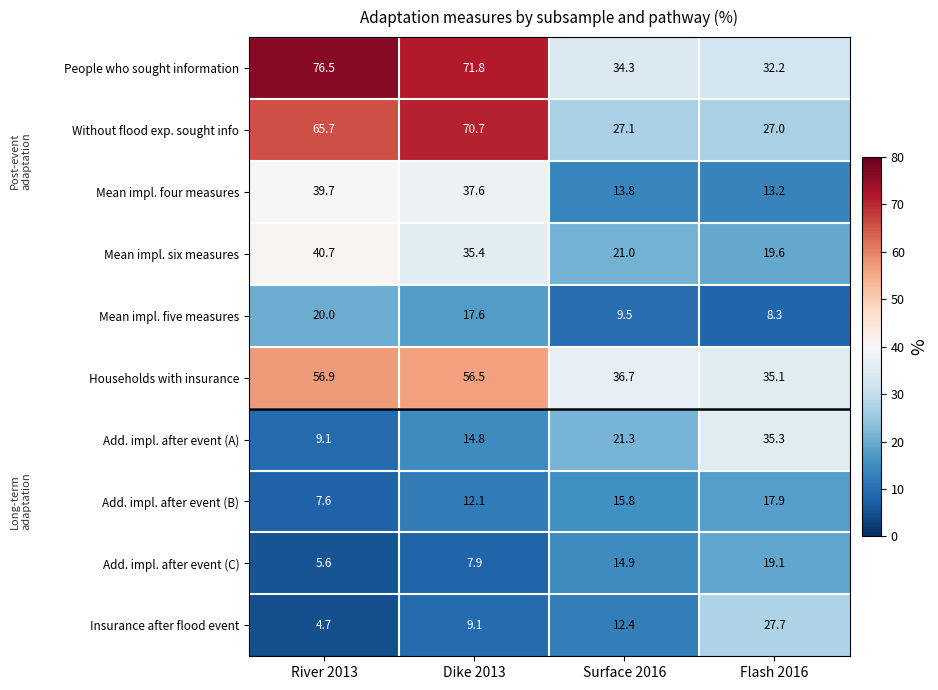

Read the Add. impl. after event (A) value at Flash 2016.

35.3